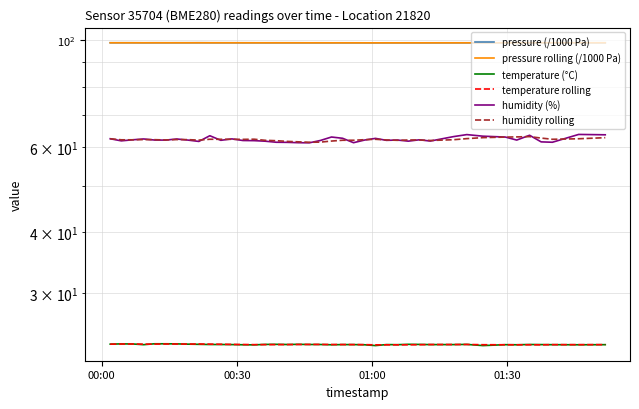

True or false: pressure (/1000 Pa) and humidity rolling intersect in this chart.

False